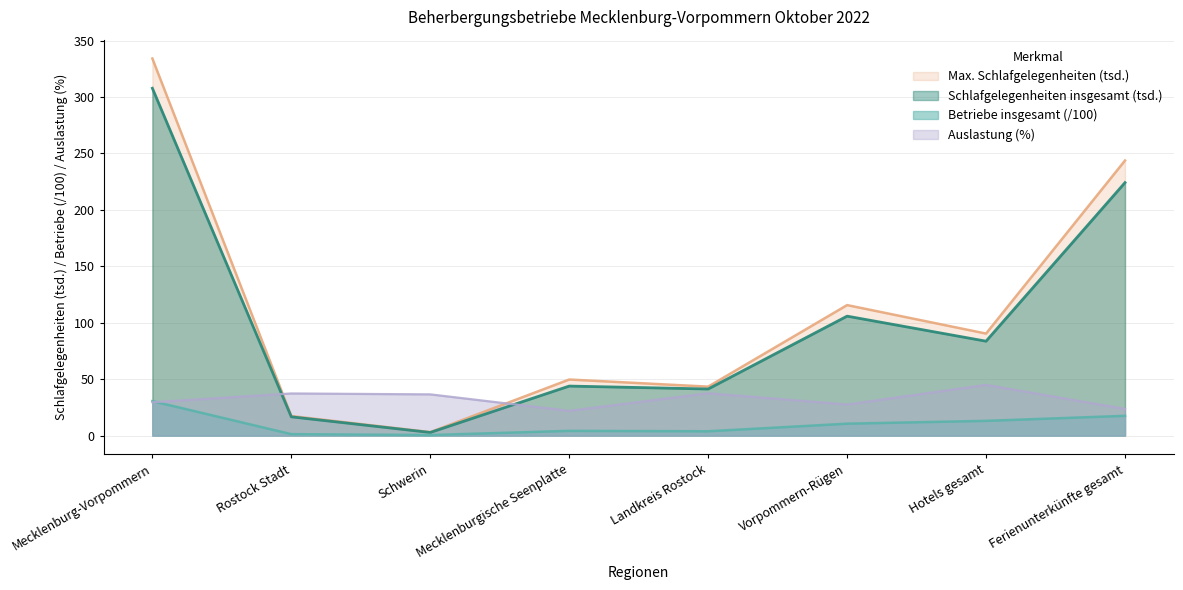

True or false: Auslastung and Schlafgelegenheiten insgesamt cross at least once.

True